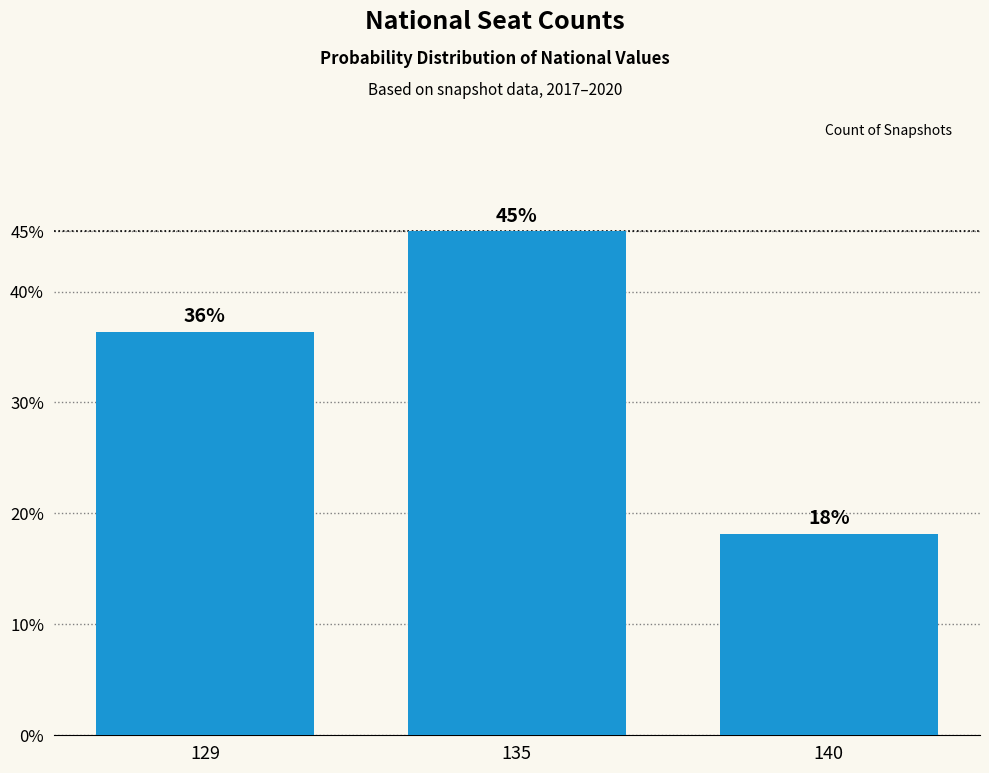

What is the difference between the values at 129 and 135?

0.1